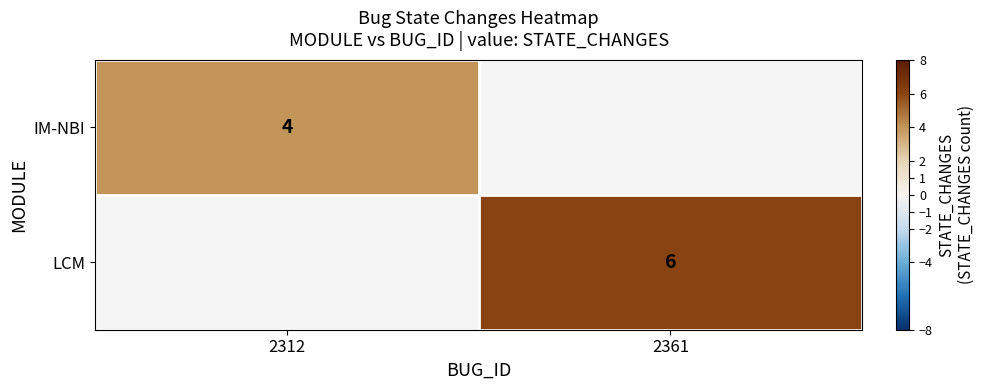

What is the maximum value shown in the chart?

6.0